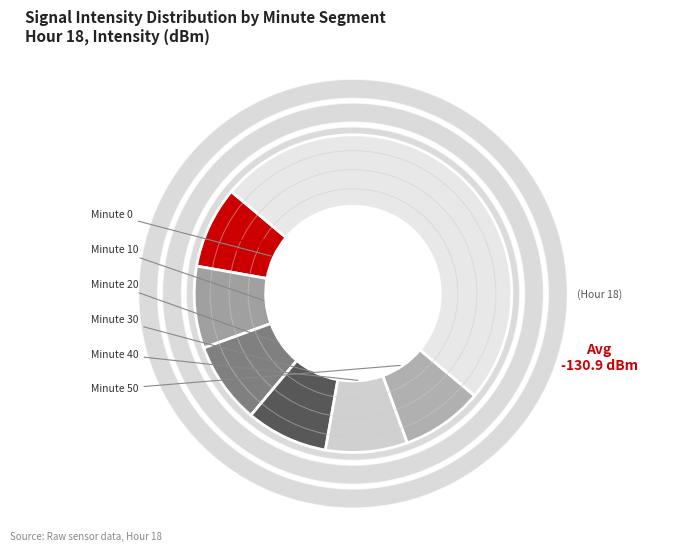

What percentage is the 40 slice, to the nearest percent?

8%